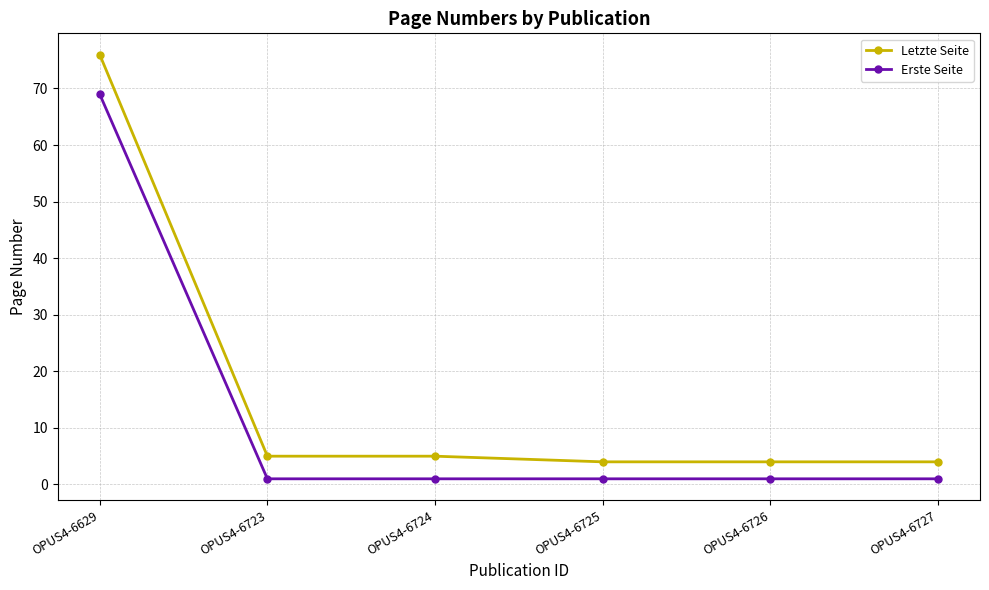

Read the Letzte Seite value at OPUS4-6727.

4